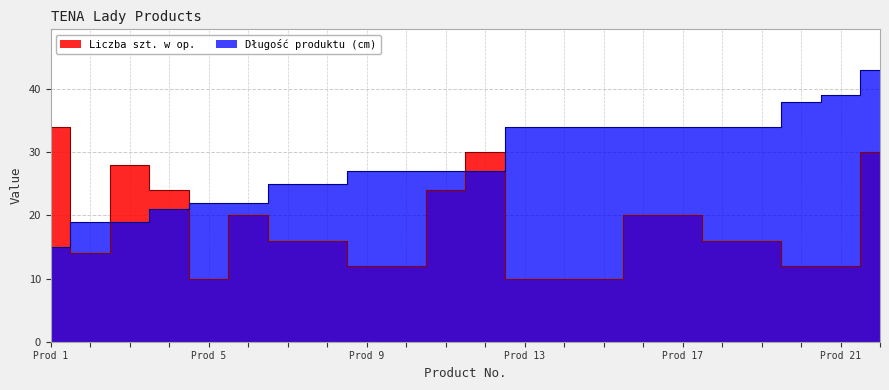

What is the sum of the Długość produktu (cm) values at 2 and 14?

53